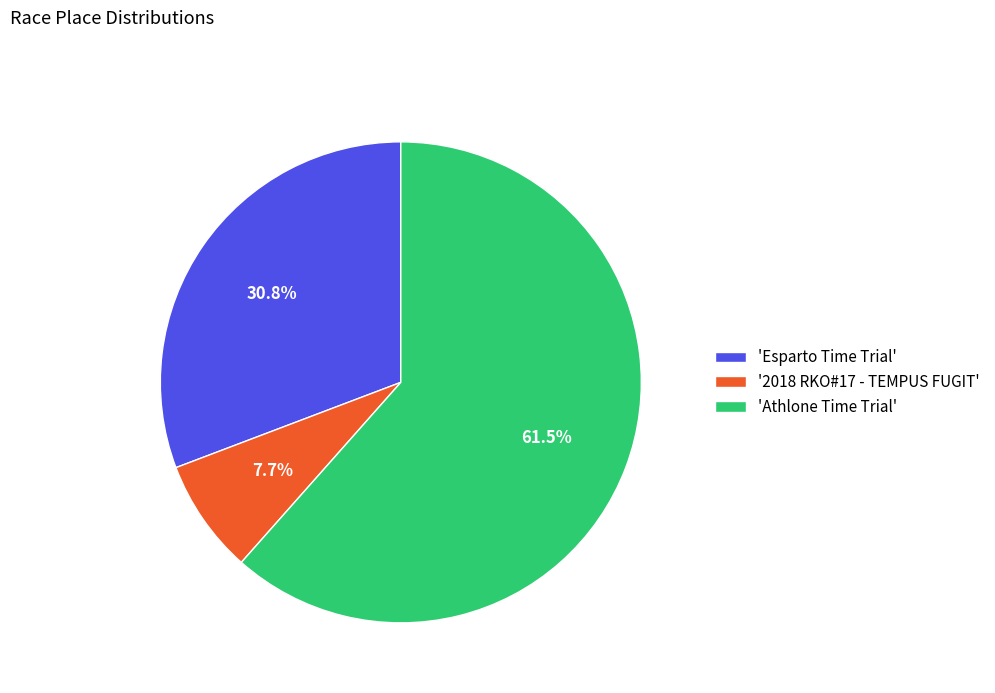

Approximately how many times larger is the value at 'Esparto Time Trial' compared to 'Athlone Time Trial'?

0.5